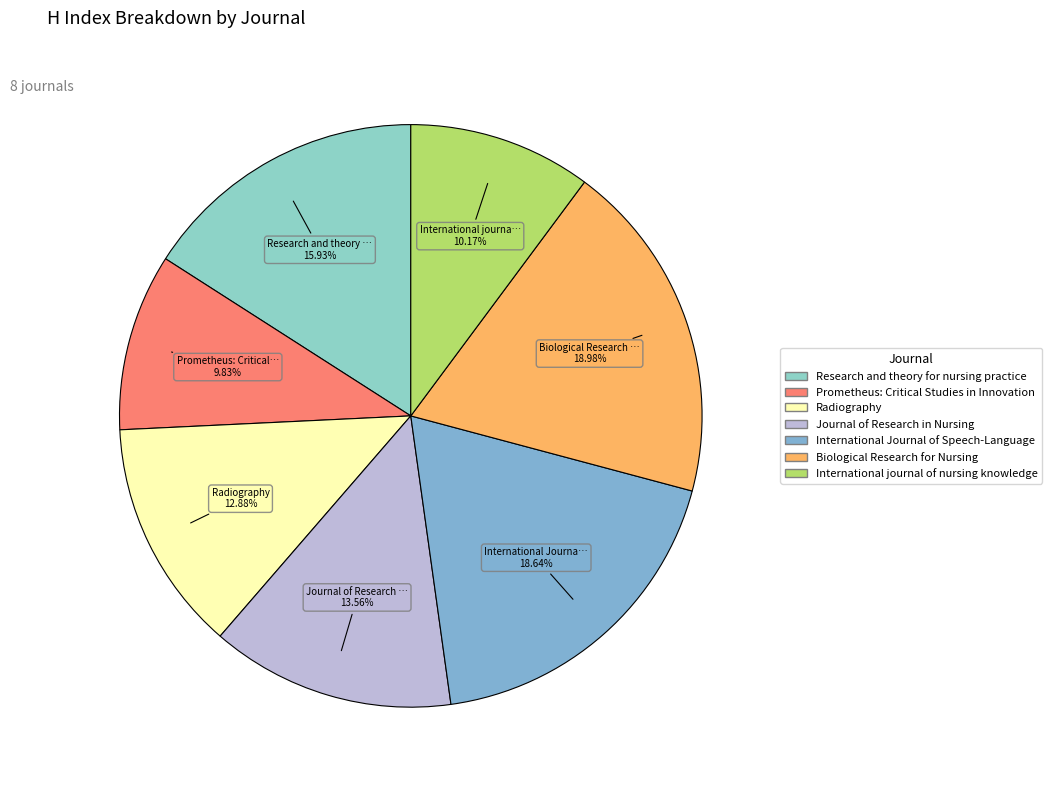

Count the number of slices in the pie.

7